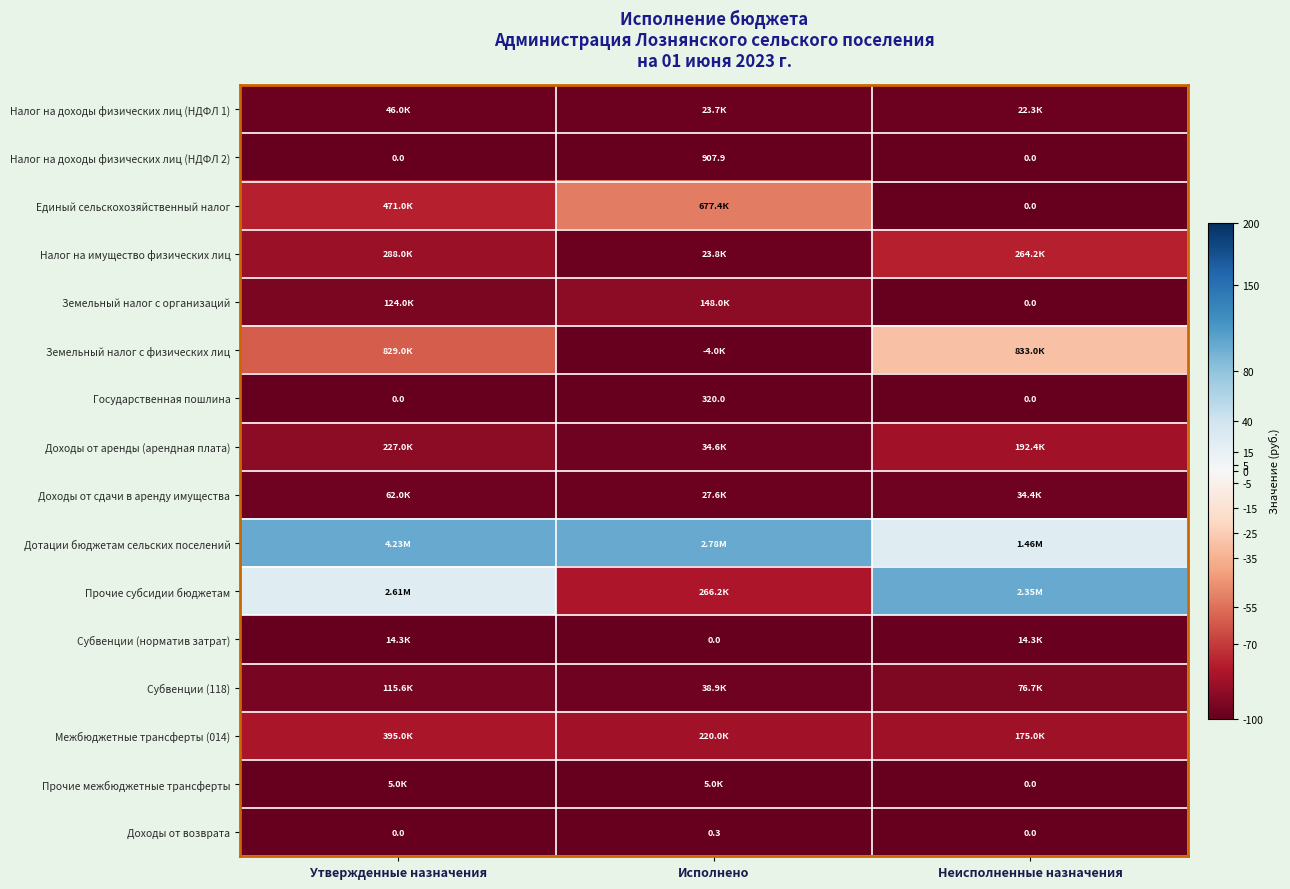

Which series has the largest total across all categories?

Дотации бюджетам сельских поселений